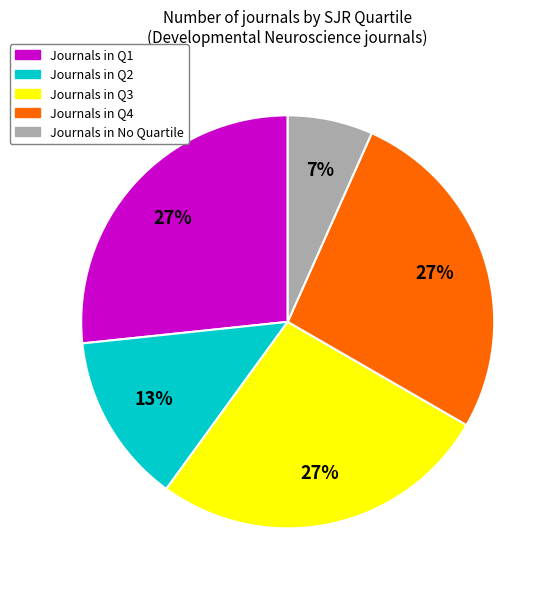

Is there a majority slice in this chart?

No